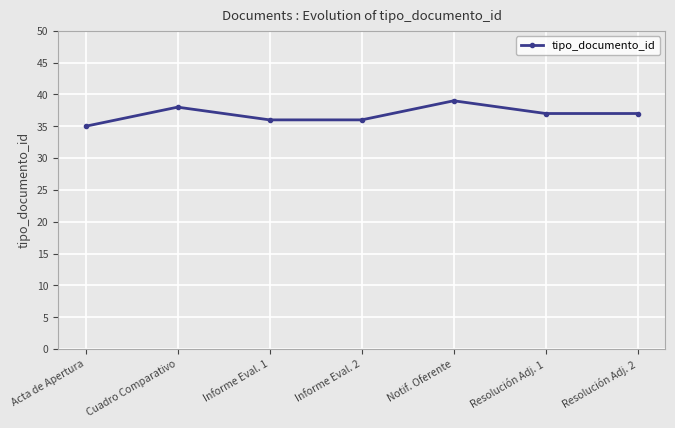

What is the value of the 7th point from the left?

37